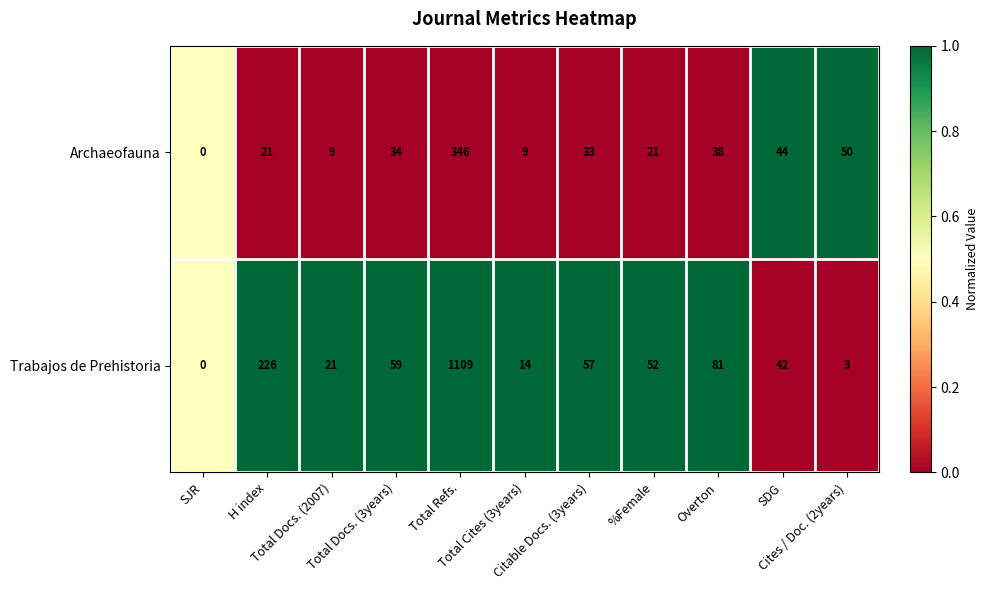

What is the difference between the second highest and minimum values in the Trabajos de Prehistoria series?

226